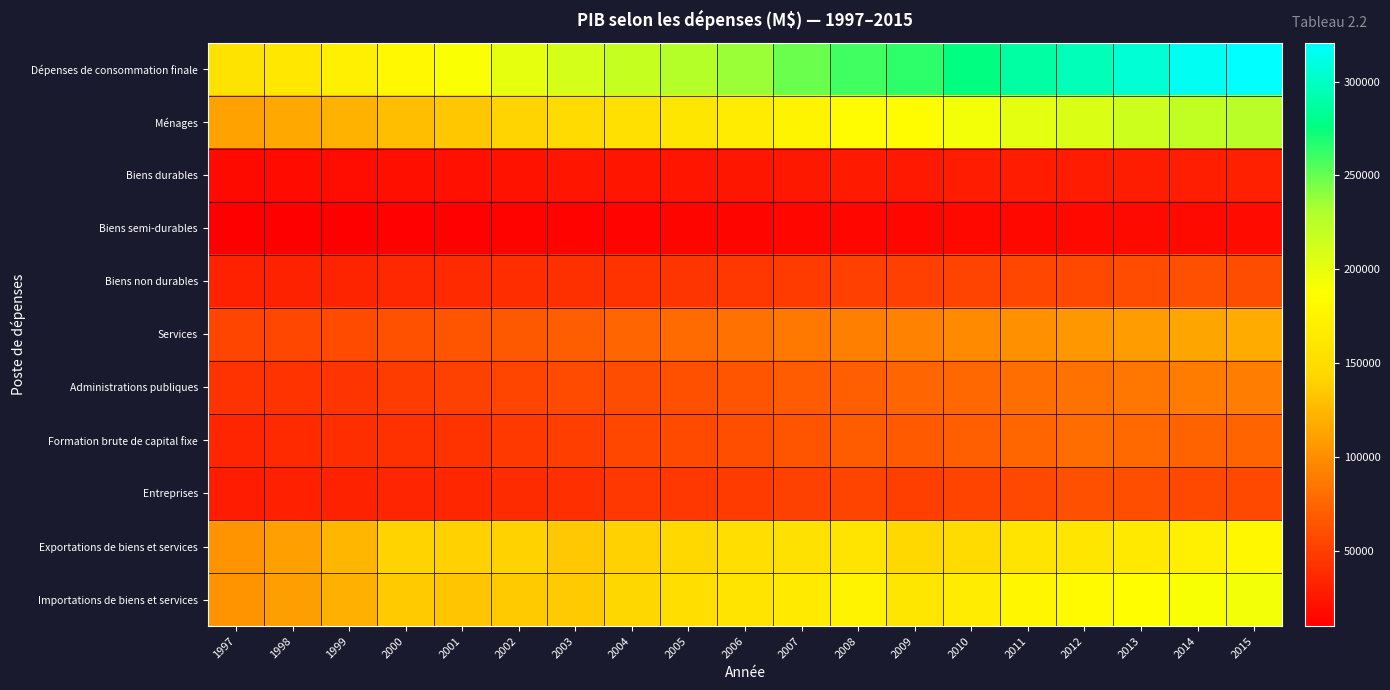

Which series has the widest spread of values?

Dépenses de consommation finale